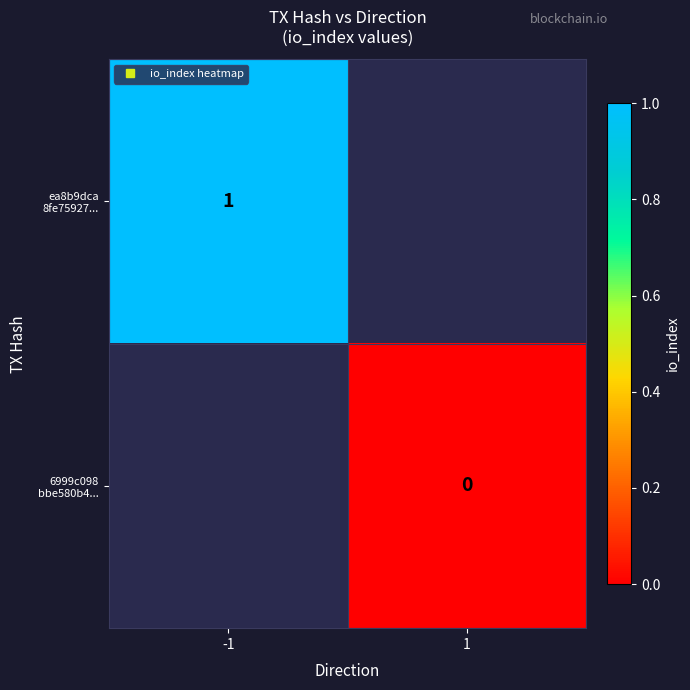

Which category has the highest value in the 6999c098 bbe580b4... series?

-1